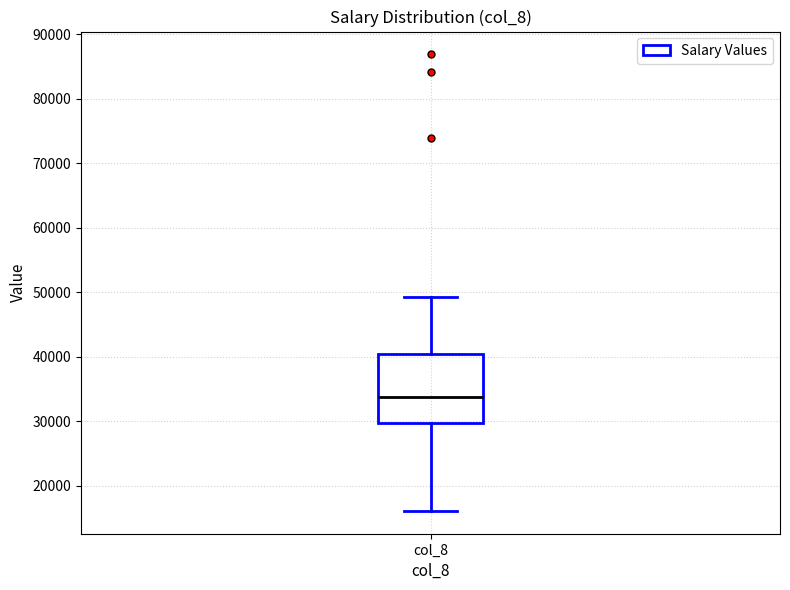

Transcribe this box plot: give where the median line is, the range the box spans, and where the two whiskers end, as read against the y-axis. The values are not printed on the chart, so give them approximately, as read against the axis.

median 34000, box 30000 to 40000, whiskers 16000 to 49000